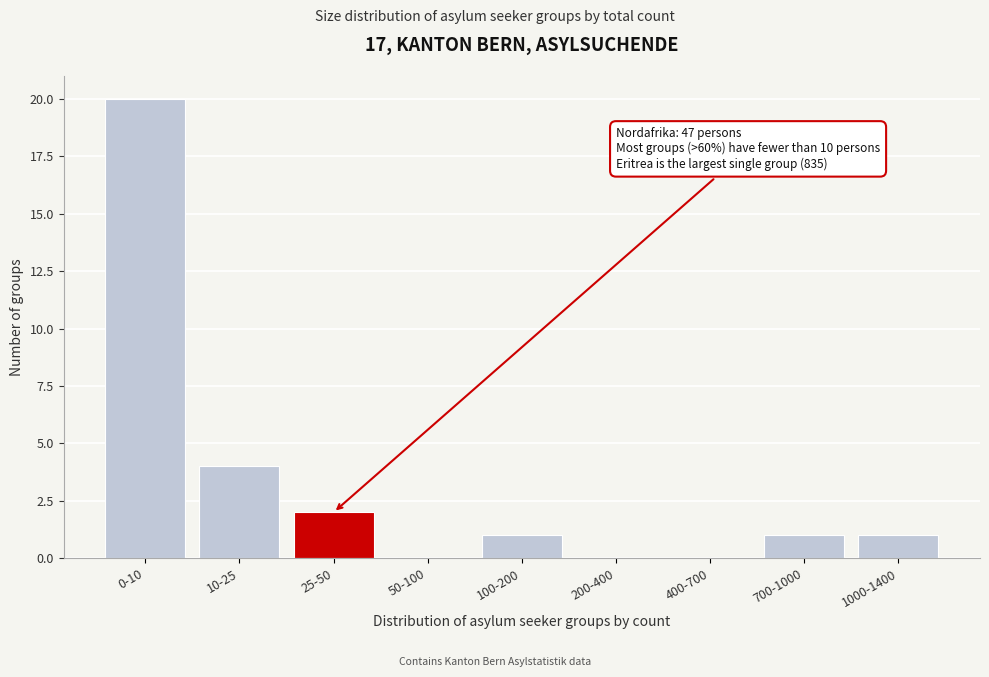

Reading left to right, list all the values displayed in this chart.

0-10=20	10-25=4	25-50=2	50-100=0	100-200=1	200-400=0	400-700=0	700-1000=1	1000-1400=1